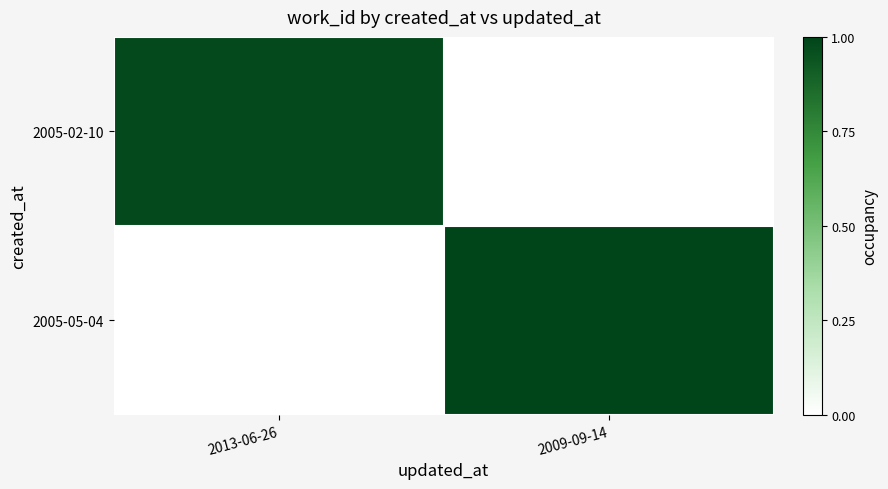

Rank the series by their average value, from highest to lowest.

2005-05-04, 2005-02-10